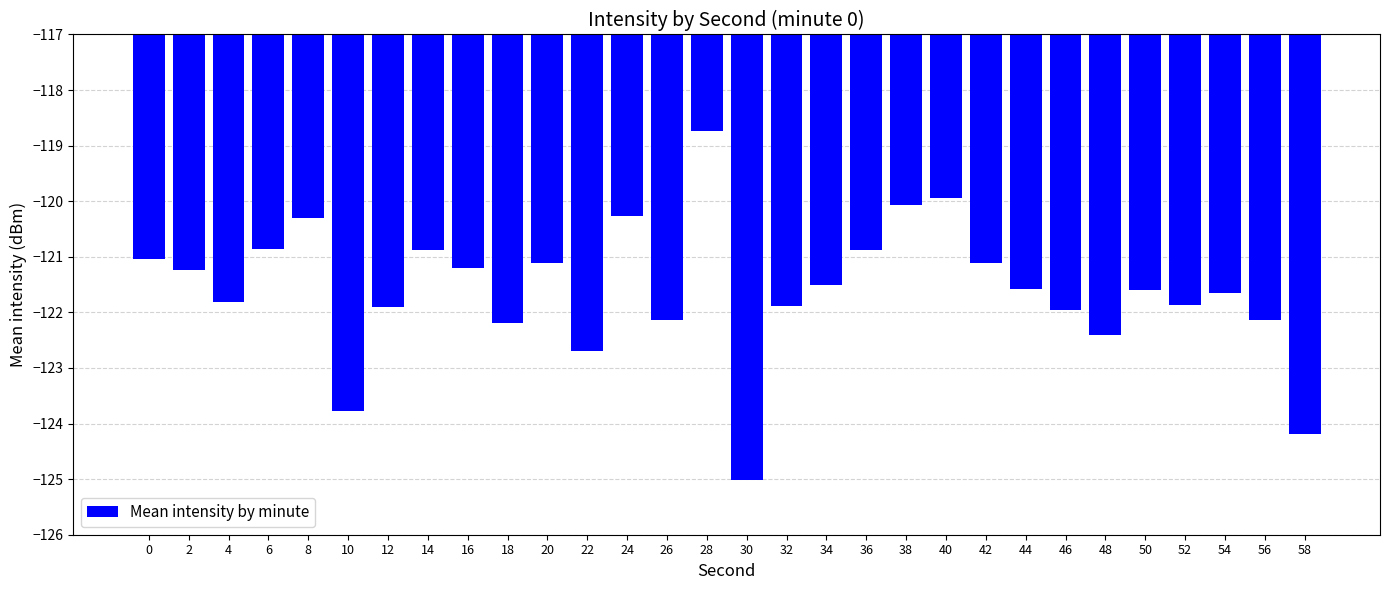

Reading left to right, list all the values displayed in this chart.

-121.0	-121.2	-121.8	-120.9	-120.3	-123.8	-121.9	-120.9	-121.2	-122.2	-121.1	-122.7	-120.3	-122.1	-118.7	-125.0	-121.9	-121.5	-120.9	-120.1	-119.9	-121.1	-121.6	-122.0	-122.4	-121.6	-121.9	-121.7	-122.1	-124.2